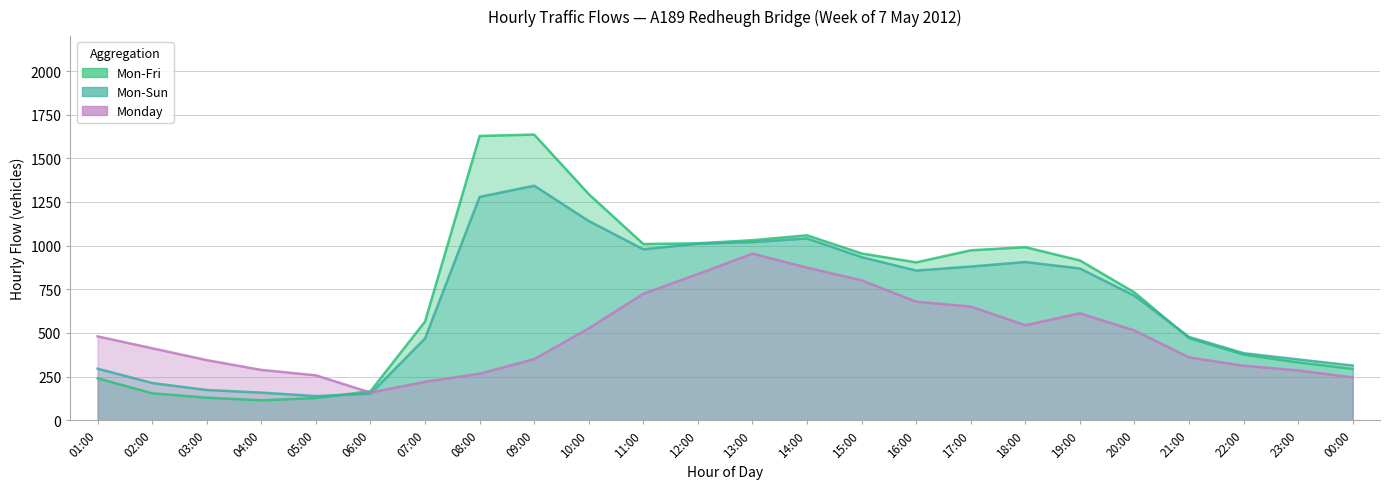

Is it true that Mon-Fri equals 749 at 08:00?

False